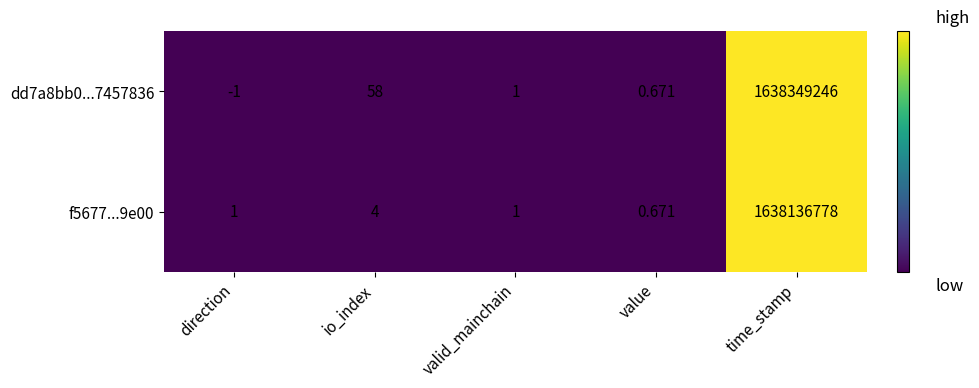

Is the value of dd7a8bb0...7457836 at value greater than the value of f5677...9e00 at valid_mainchain?

No